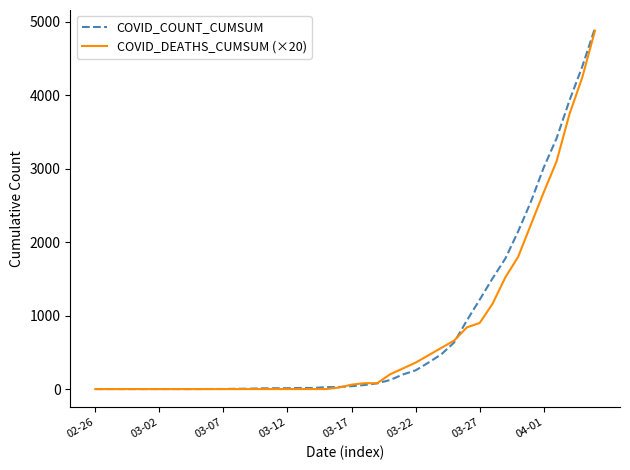

What is the sum of all COVID_DEATHS_CUMSUM (×20) values?

29860